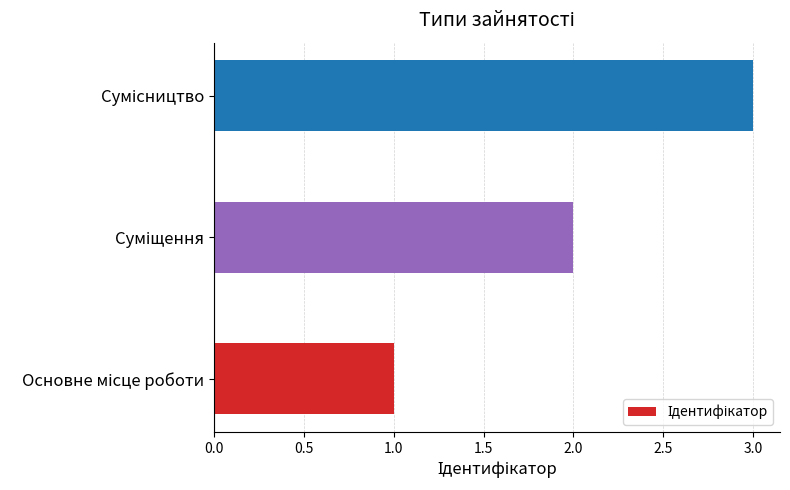

What is the sum of all values?

6